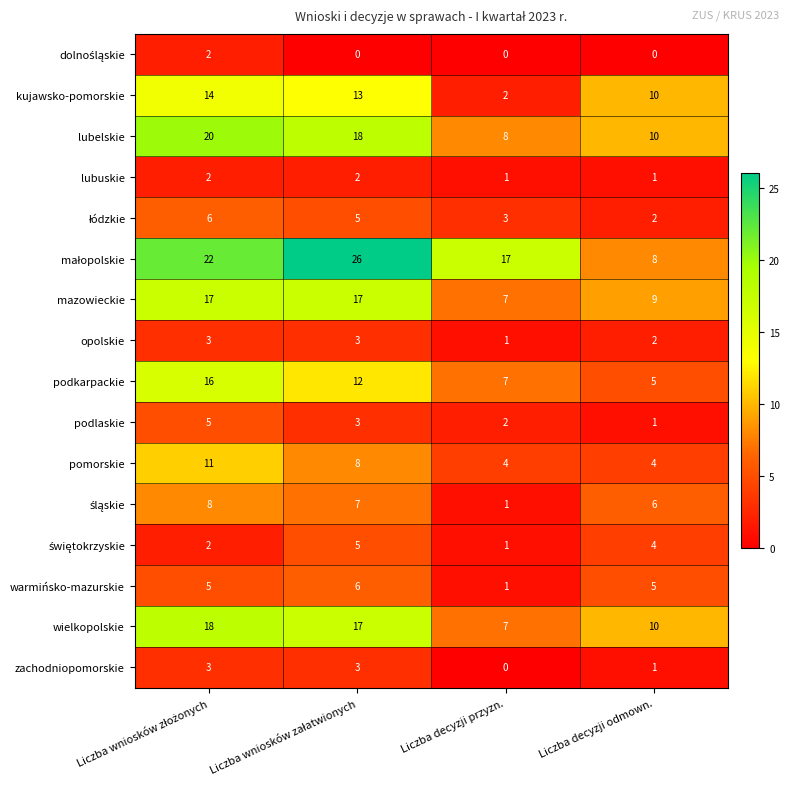

What is the difference between the maximum and minimum values in the podlaskie series?

4